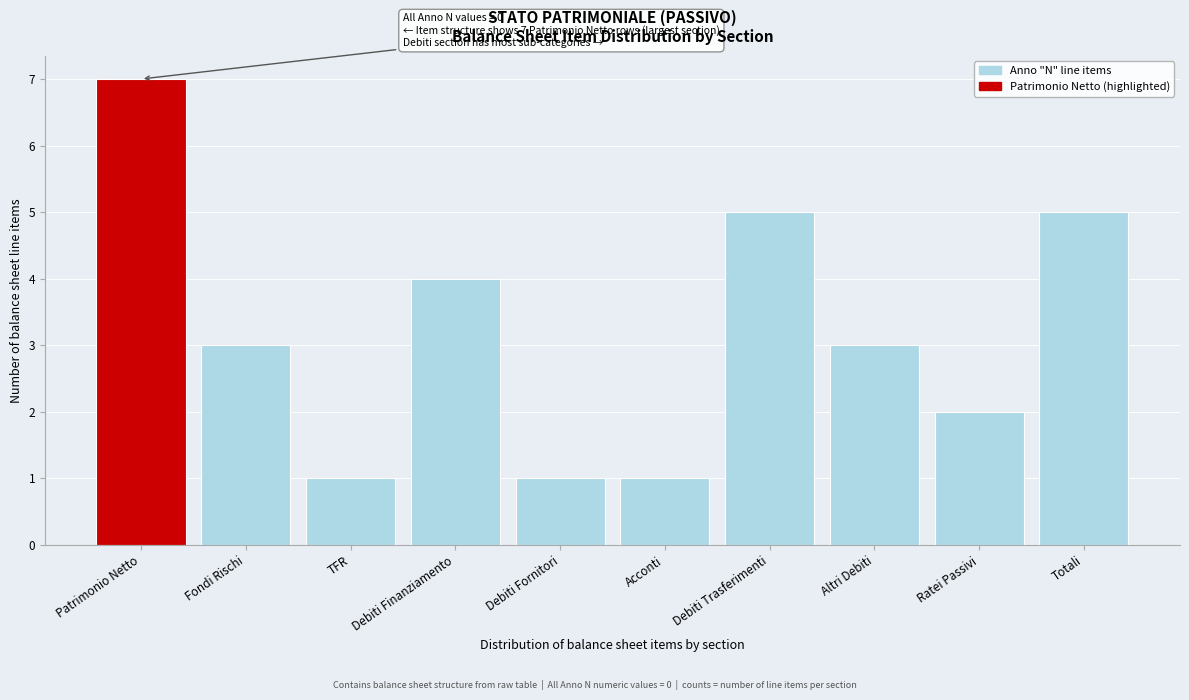

Reading left to right, list all the values displayed in this chart.

Patrimonio Netto=7	Fondi Rischi=3	TFR=1	Debiti Finanziamento=4	Debiti Fornitori=1	Acconti=1	Debiti Trasferimenti=5	Altri Debiti=3	Ratei Passivi=2	Totali=5